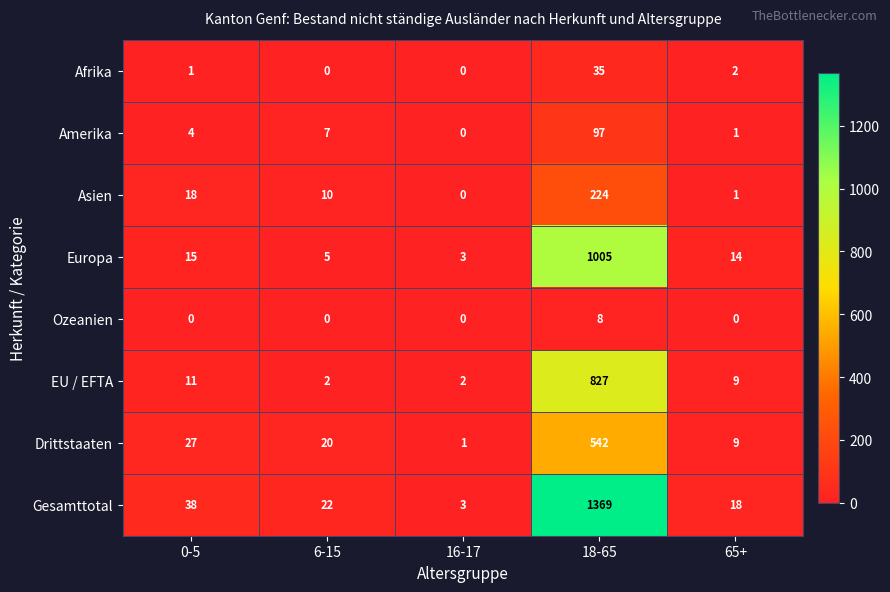

At 18-65, list the series in order from smallest to largest.

Ozeanien, Afrika, Amerika, Asien, Drittstaaten, EU / EFTA, Europa, Gesamttotal